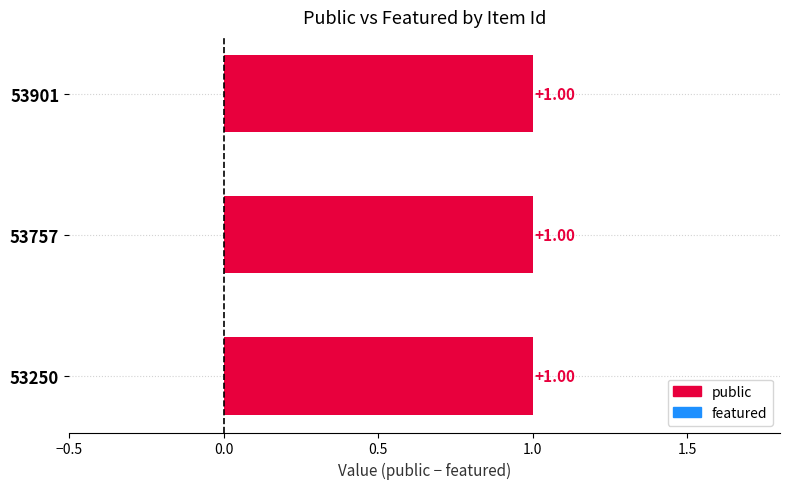

What is the value of the public bar at the 1st from the left?

1